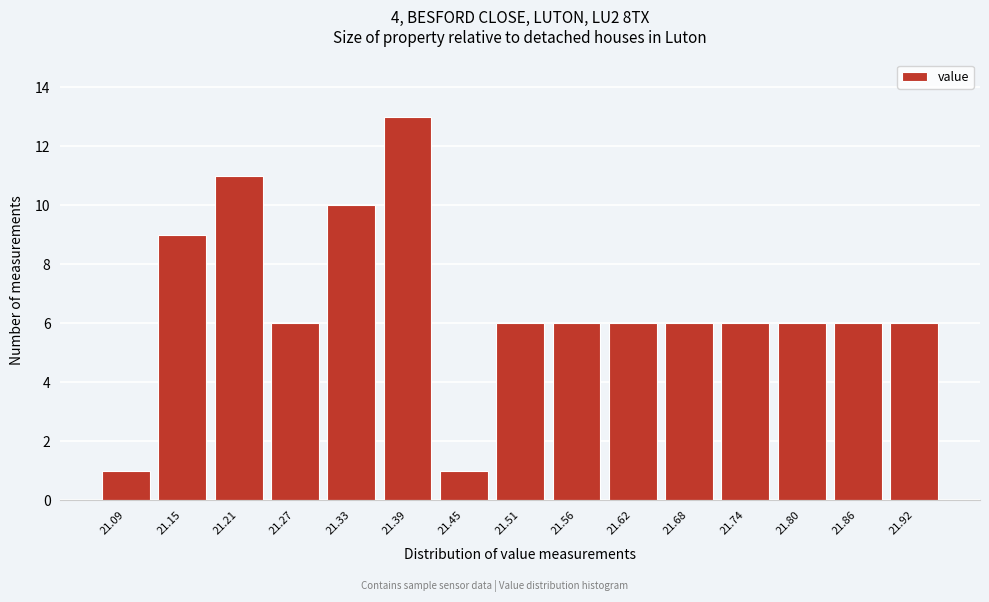

Reading left to right, what are all the values shown in this chart?

1	9	11	6	10	13	1	6	6	6	6	6	6	6	6